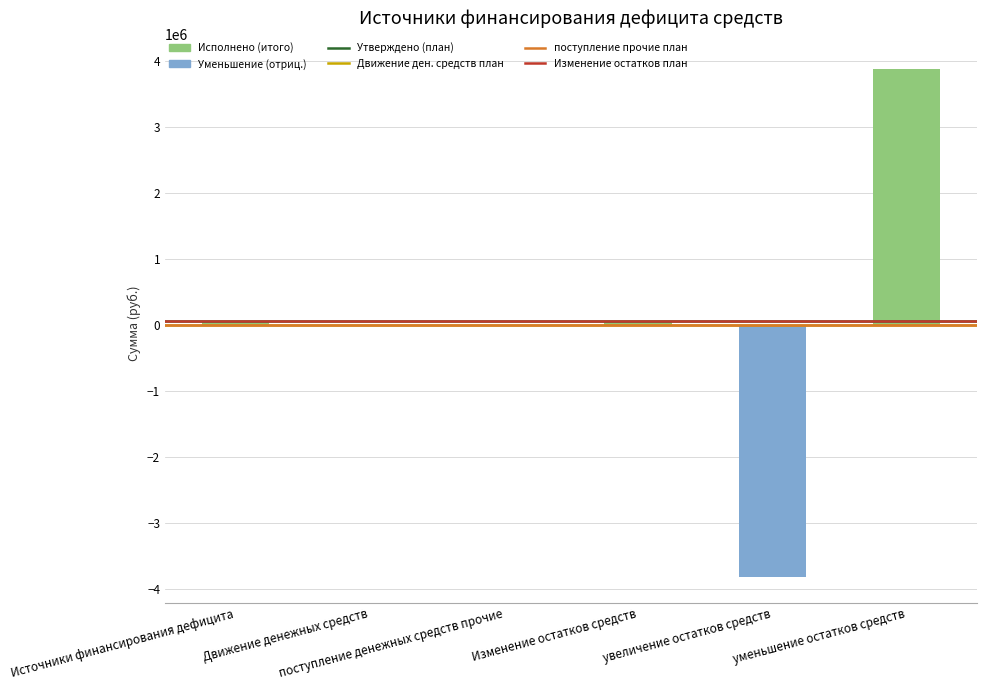

What is the sum of all values?

183942.3